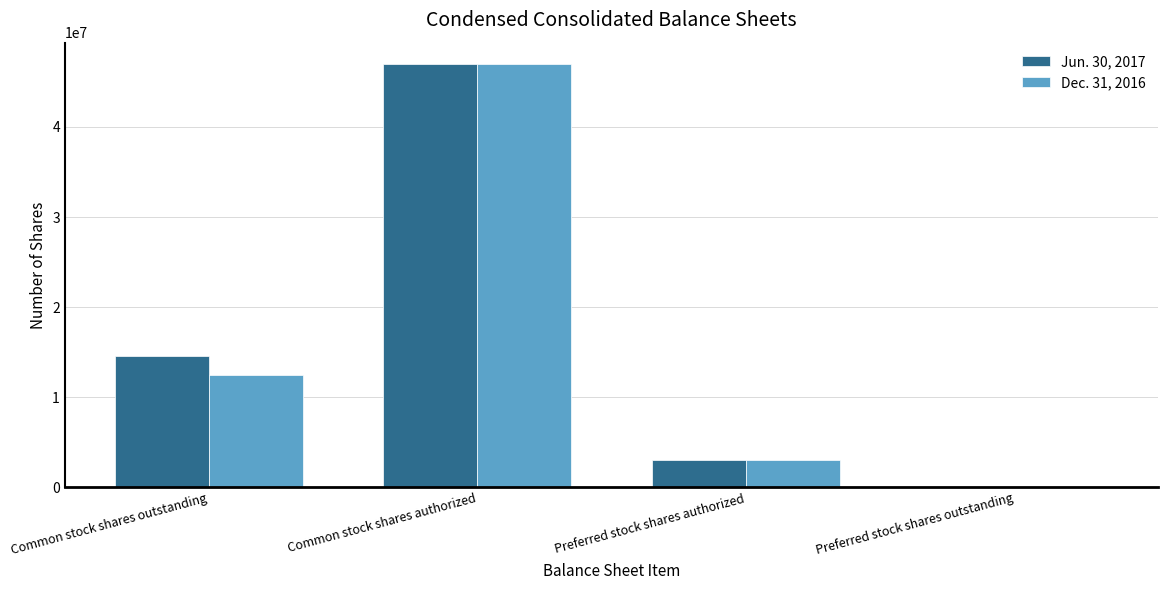

What are all the series names shown in the legend?

Jun. 30, 2017, Dec. 31, 2016